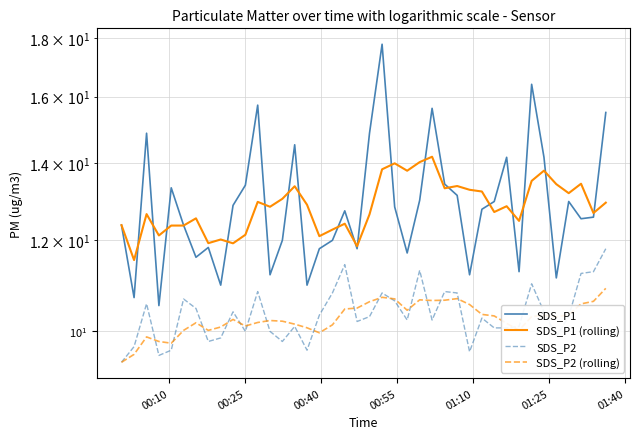

Which series has the largest total across all categories?

SDS_P1